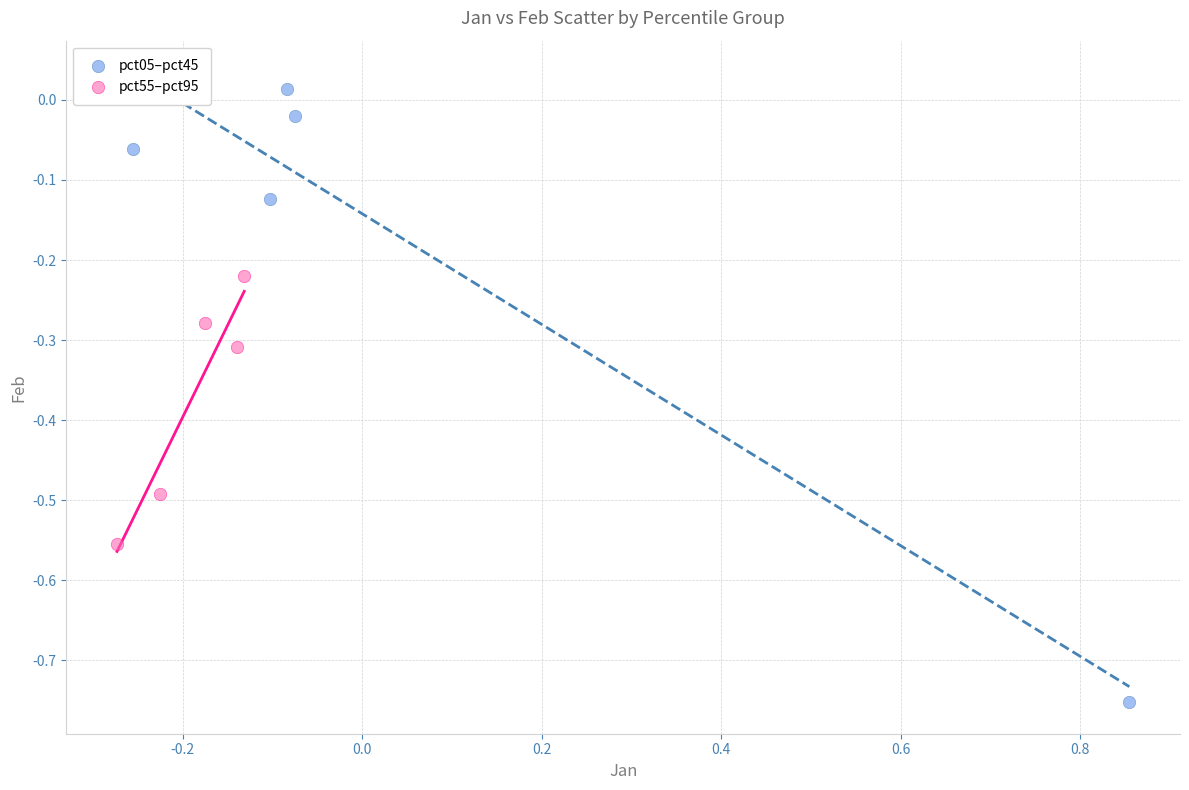

Which series has the largest Y range (max minus min)?

pct05–pct45